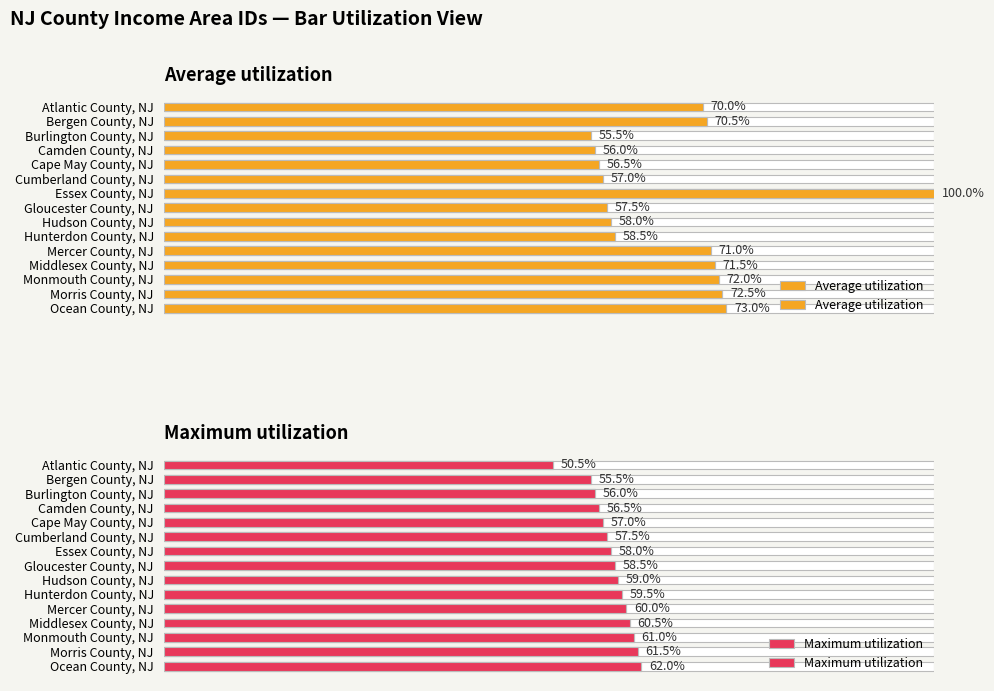

How many data points in Average utilization are less than 70?

7